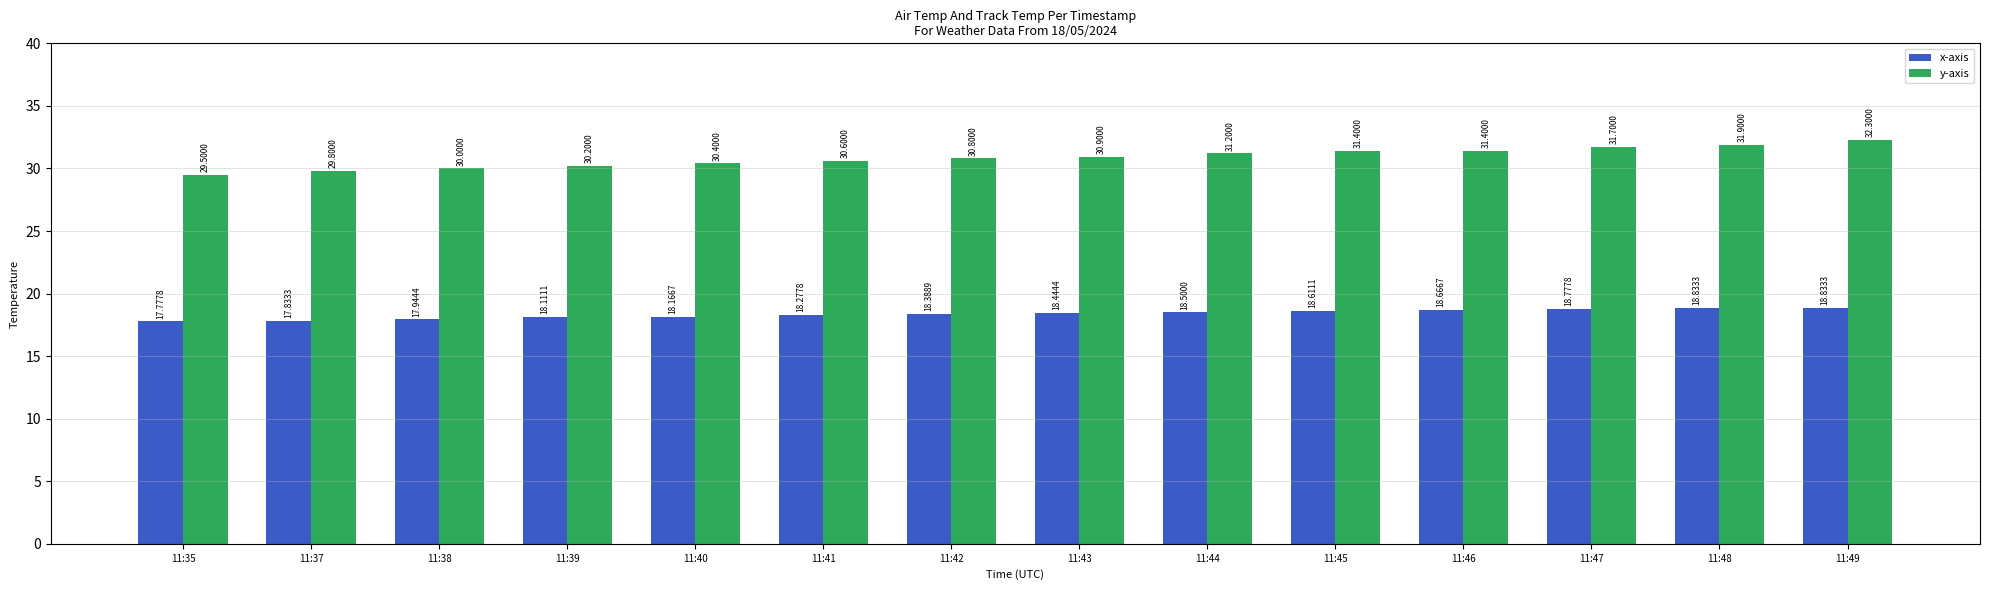

Which series has the widest spread of values?

y-axis